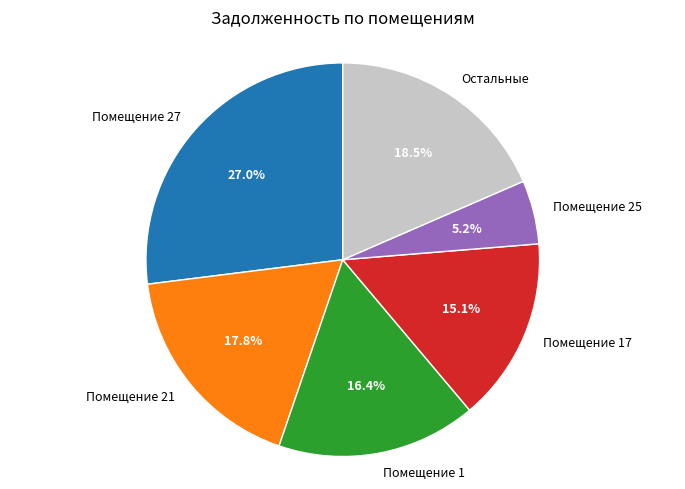

Between Остальные and Помещение 17, which is larger?

Остальные